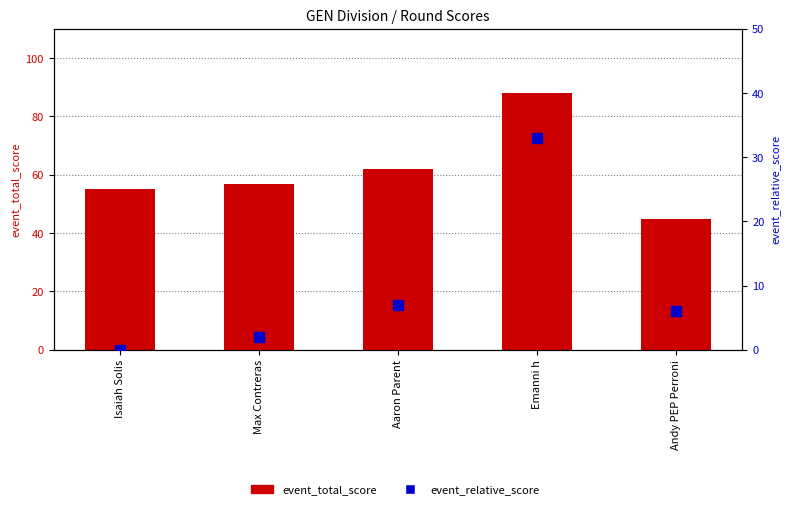

At which category is the sum across all series the highest?

Emanni h